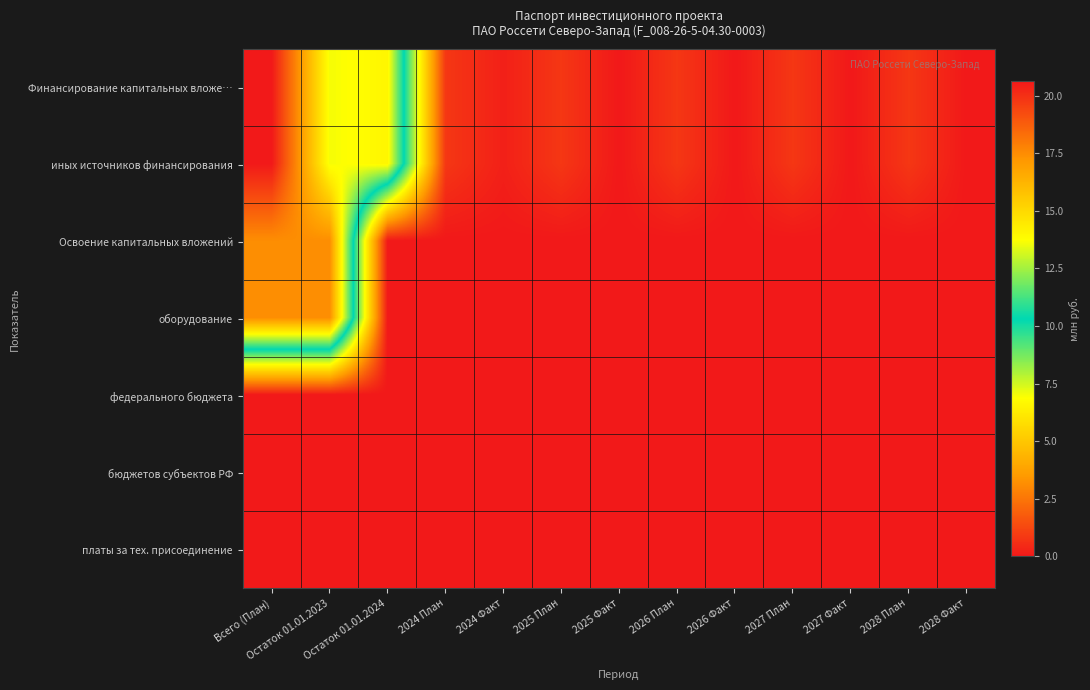

Reading right to left, list all the values displayed in this chart.

Финансирование капитальных вложе…: 2028 Факт=0.0	2028 План=0.8	2027 Факт=0.0	2027 План=0.8	2026 Факт=0.0	2026 План=0.8	2025 Факт=0.0	2025 План=0.8	2024 Факт=0.2	2024 План=0.8	Остаток 01.01.2024=14.0	Остаток 01.01.2023=13.6	Всего (План)=20.6
иных источников финансирования: 2028 Факт=0.0	2028 План=0.8	2027 Факт=0.0	2027 План=0.8	2026 Факт=0.0	2026 План=0.8	2025 Факт=0.0	2025 План=0.8	2024 Факт=0.2	2024 План=0.8	Остаток 01.01.2024=14.0	Остаток 01.01.2023=13.6	Всего (План)=20.6
Освоение капитальных вложений: 2028 Факт=0.0	2028 План=0.0	2027 Факт=0.0	2027 План=0.0	2026 Факт=0.0	2026 План=0.0	2025 Факт=0.0	2025 План=0.0	2024 Факт=0.0	2024 План=0.0	Остаток 01.01.2024=0.0	Остаток 01.01.2023=17.5	Всего (План)=17.5
оборудование: 2028 Факт=0.0	2028 План=0.0	2027 Факт=0.0	2027 План=0.0	2026 Факт=0.0	2026 План=0.0	2025 Факт=0.0	2025 План=0.0	2024 Факт=0.0	2024 План=0.0	Остаток 01.01.2024=0.0	Остаток 01.01.2023=17.5	Всего (План)=17.5
федерального бюджета: 2028 Факт=0.0	2028 План=0.0	2027 Факт=0.0	2027 План=0.0	2026 Факт=0.0	2026 План=0.0	2025 Факт=0.0	2025 План=0.0	2024 Факт=0.0	2024 План=0.0	Остаток 01.01.2024=0.0	Остаток 01.01.2023=0.0	Всего (План)=0.0
бюджетов субъектов РФ: 2028 Факт=0.0	2028 План=0.0	2027 Факт=0.0	2027 План=0.0	2026 Факт=0.0	2026 План=0.0	2025 Факт=0.0	2025 План=0.0	2024 Факт=0.0	2024 План=0.0	Остаток 01.01.2024=0.0	Остаток 01.01.2023=0.0	Всего (План)=0.0
платы за тех. присоединение: 2028 Факт=0.0	2028 План=0.0	2027 Факт=0.0	2027 План=0.0	2026 Факт=0.0	2026 План=0.0	2025 Факт=0.0	2025 План=0.0	2024 Факт=0.0	2024 План=0.0	Остаток 01.01.2024=0.0	Остаток 01.01.2023=0.0	Всего (План)=0.0